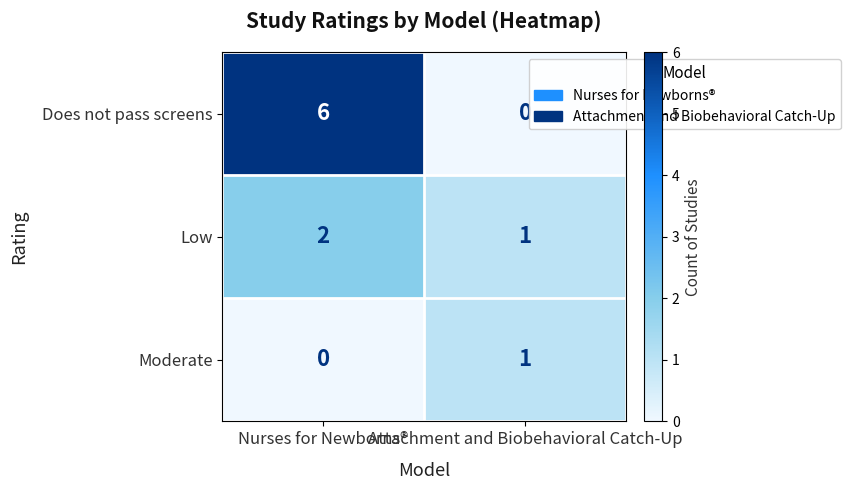

At which category is the sum across all series the highest?

Nurses for Newborns®